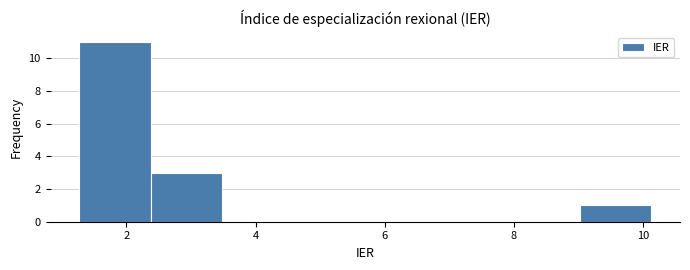

Reading left to right, transcribe this chart: for each bar, give the range it covers on the x-axis and its height. Neither the bar edges nor the heights are printed on the chart, so give them approximately, as read against the axes.

1.2 to 2.4: 11
2.4 to 3.4: 3
3.4 to 4.6: 0
4.6 to 5.6: 0
5.6 to 6.8: 0
6.8 to 8.0: 0
8.0 to 9.0: 0
9.0 to 10.2: 1